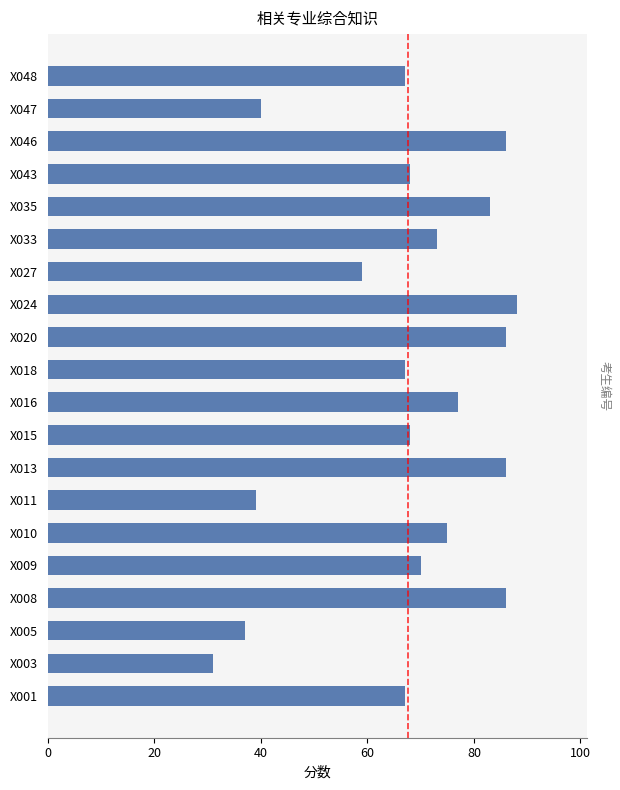

How many series are shown in this chart?

1